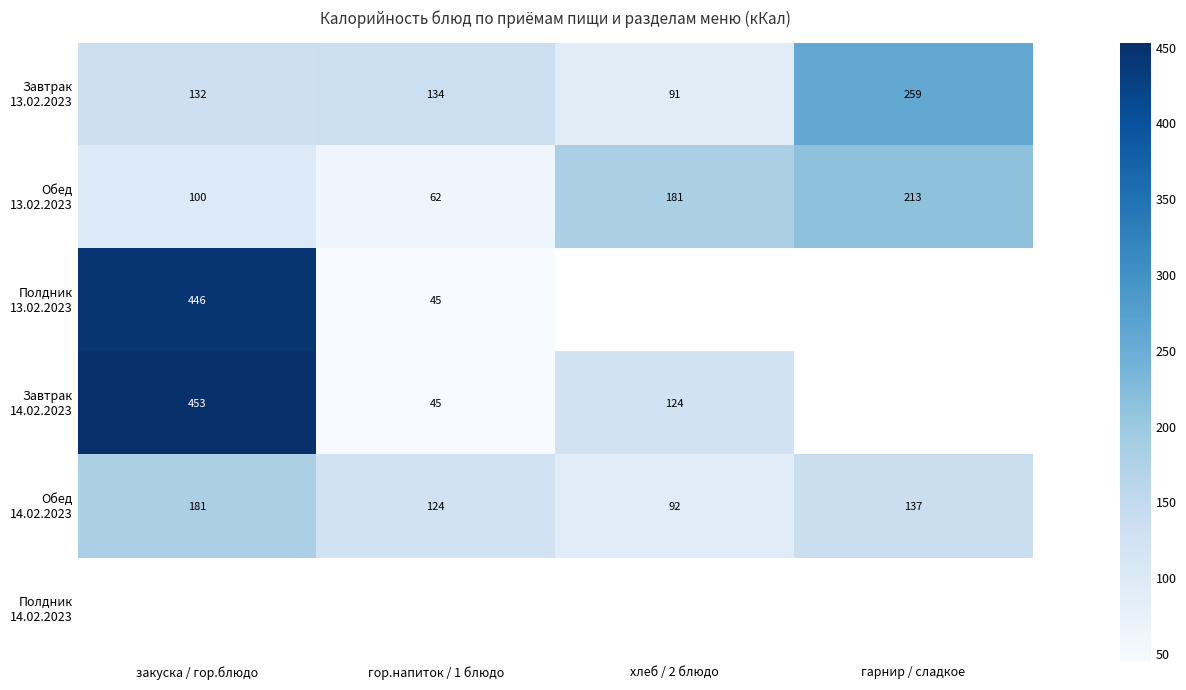

Between гор.напиток / 1 блюдо and гарнир / сладкое, which series saw the biggest shift?

Обед 13.02.2023